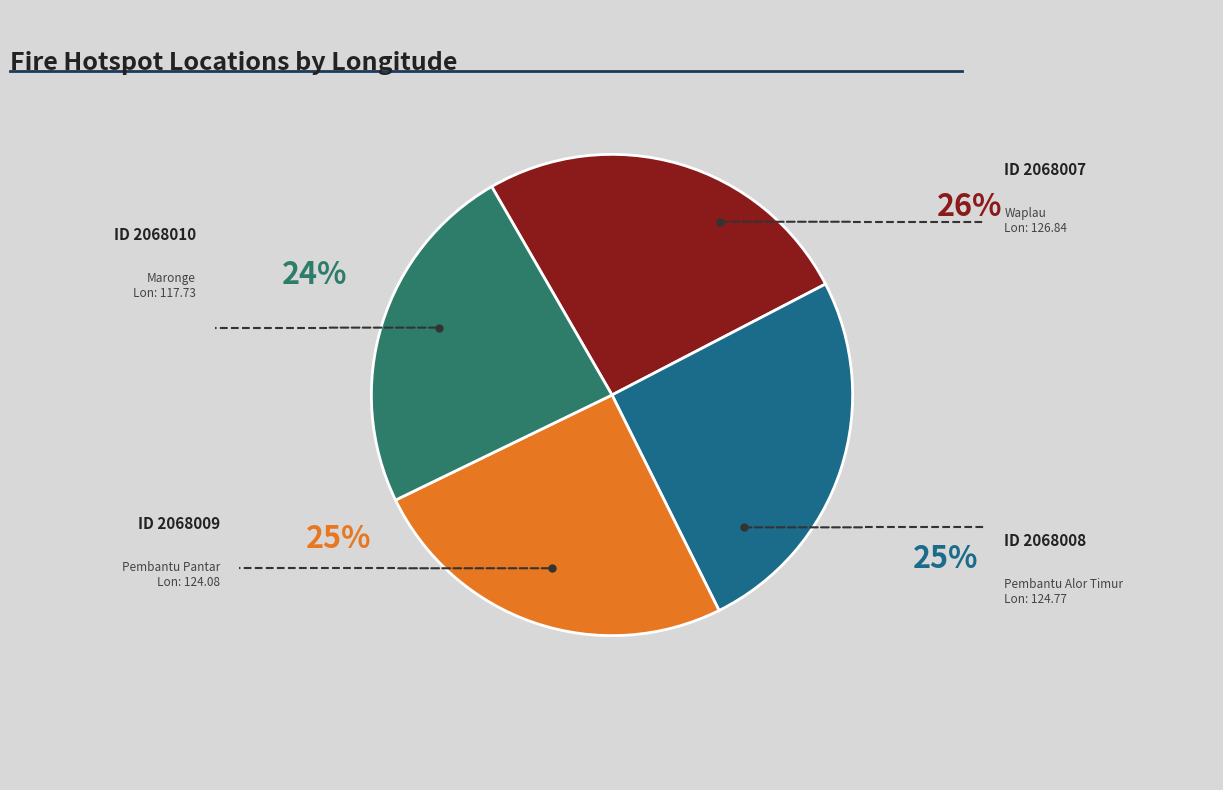

Is there a majority slice in this chart?

No